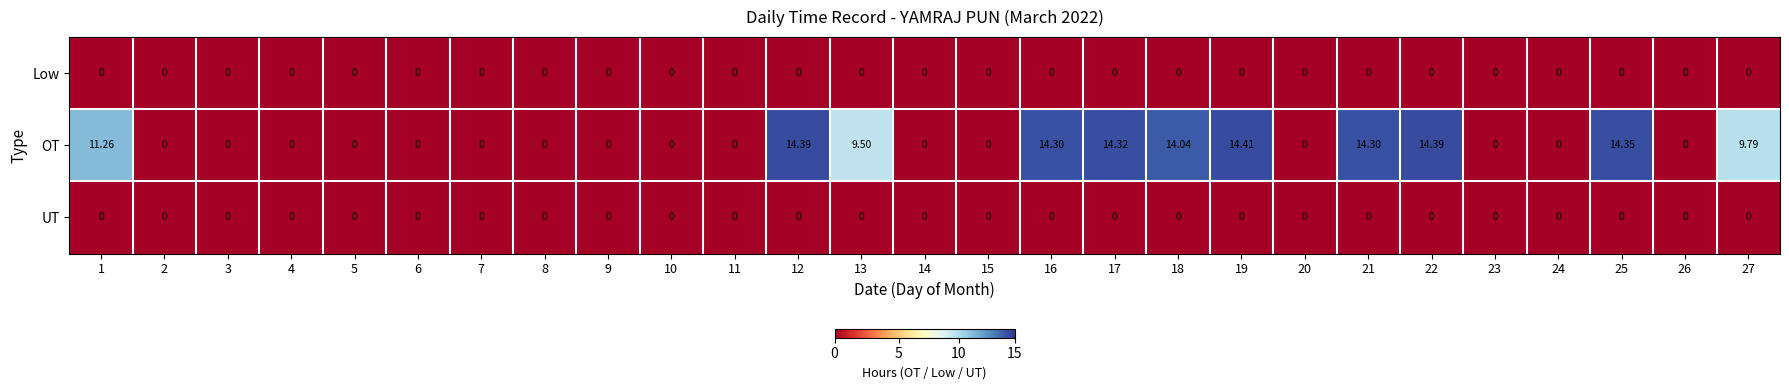

Which series has the largest total across all categories?

OT